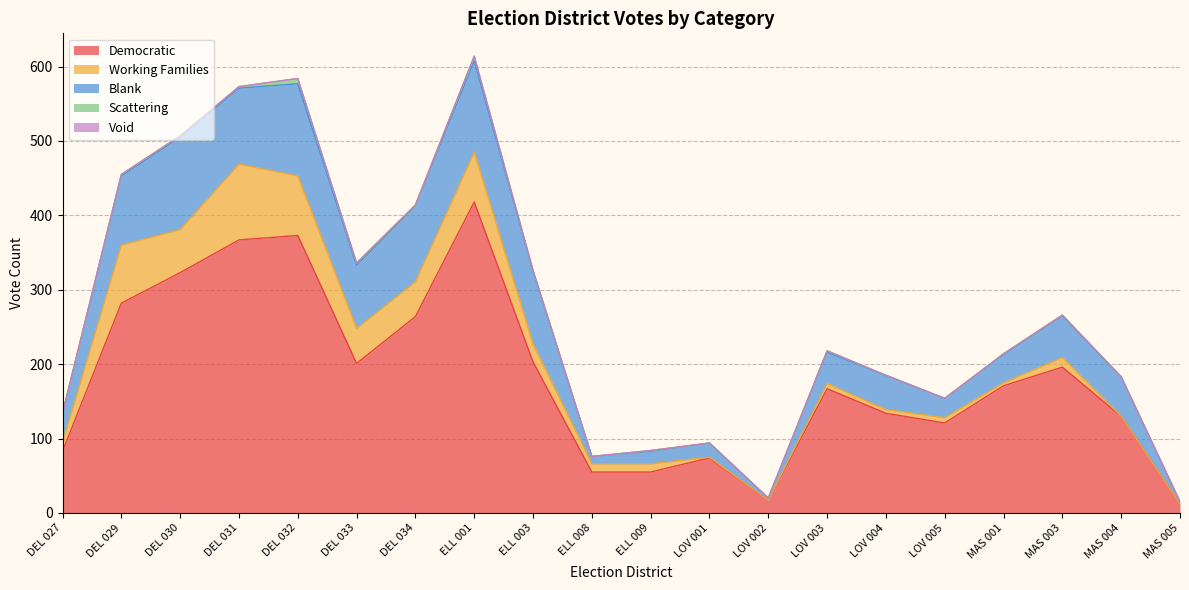

True or false: Working Families has more than 0 points higher than both neighbors.

True